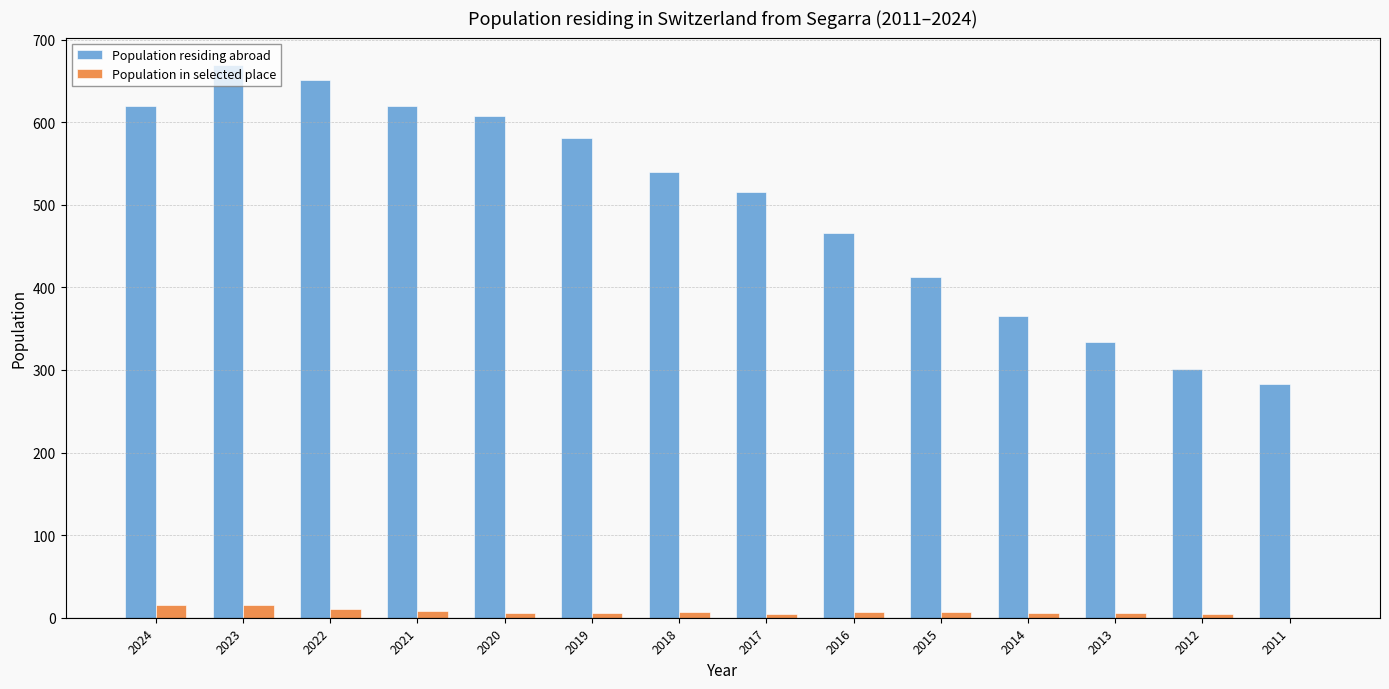

The Population in selected place series shows 7 at 2015. True or false?

True